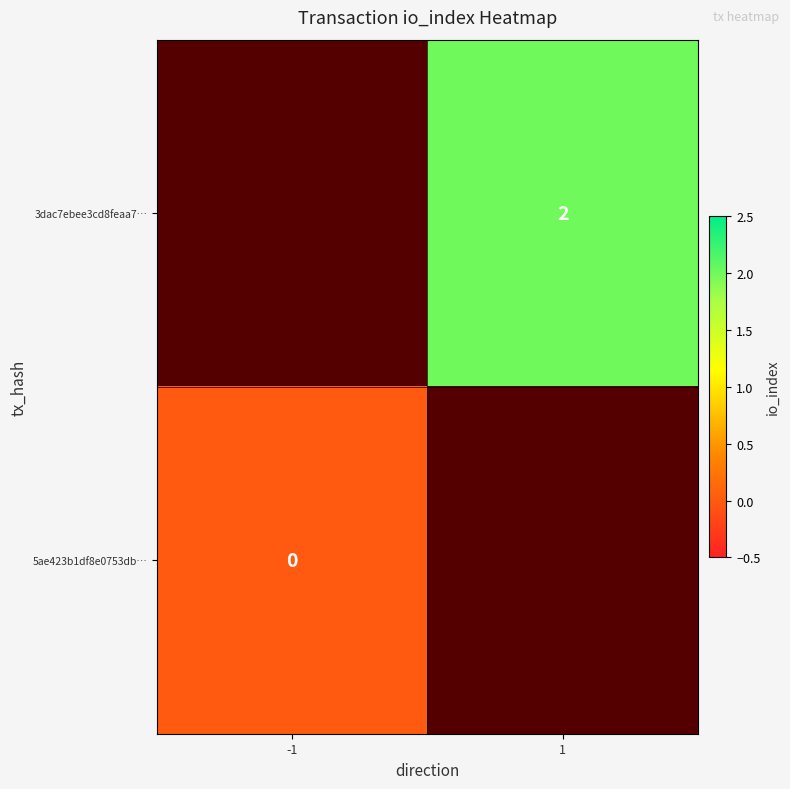

Is the value of 3dac7ebee3cd8feaa7… at 1 greater than the value of 5ae423b1df8e0753db… at -1?

Yes